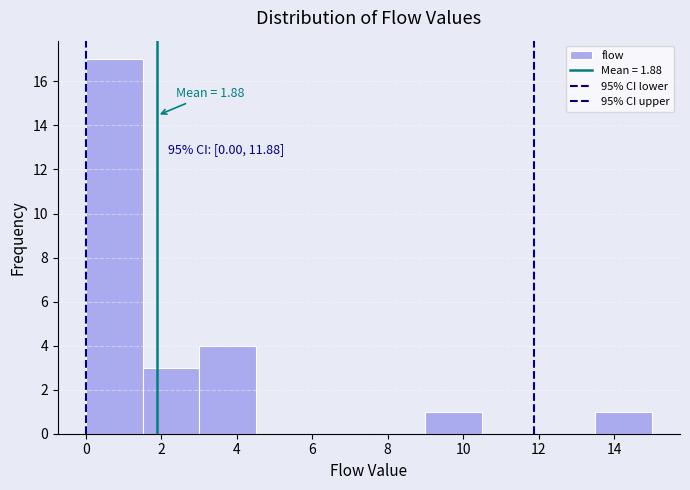

Over which range of the x-axis is the bar tallest?

0.0 to 1.5